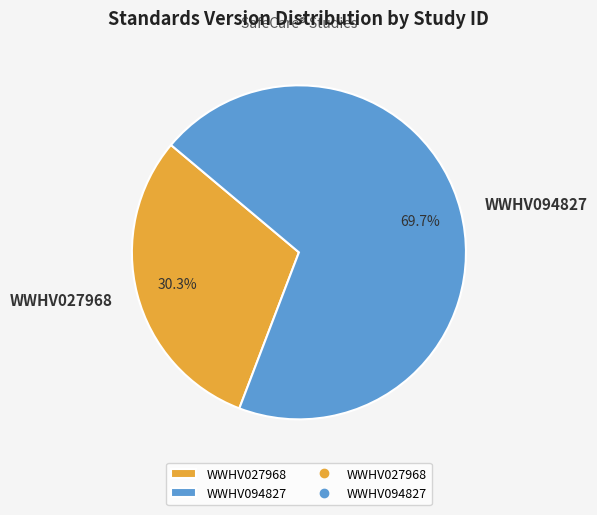

What is the largest slice in the pie chart?

WWHV094827